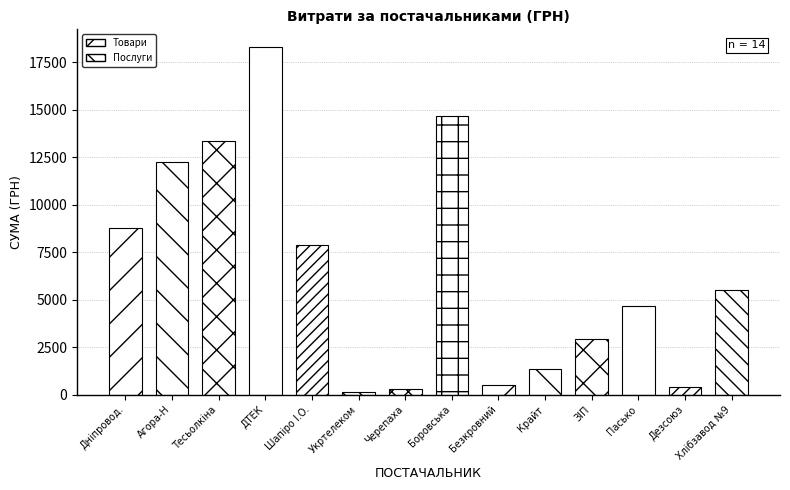

Between ТОВ "Агора-Н" and ТОВ "ПП "ЗІП"", which is larger?

ТОВ "Агора-Н"